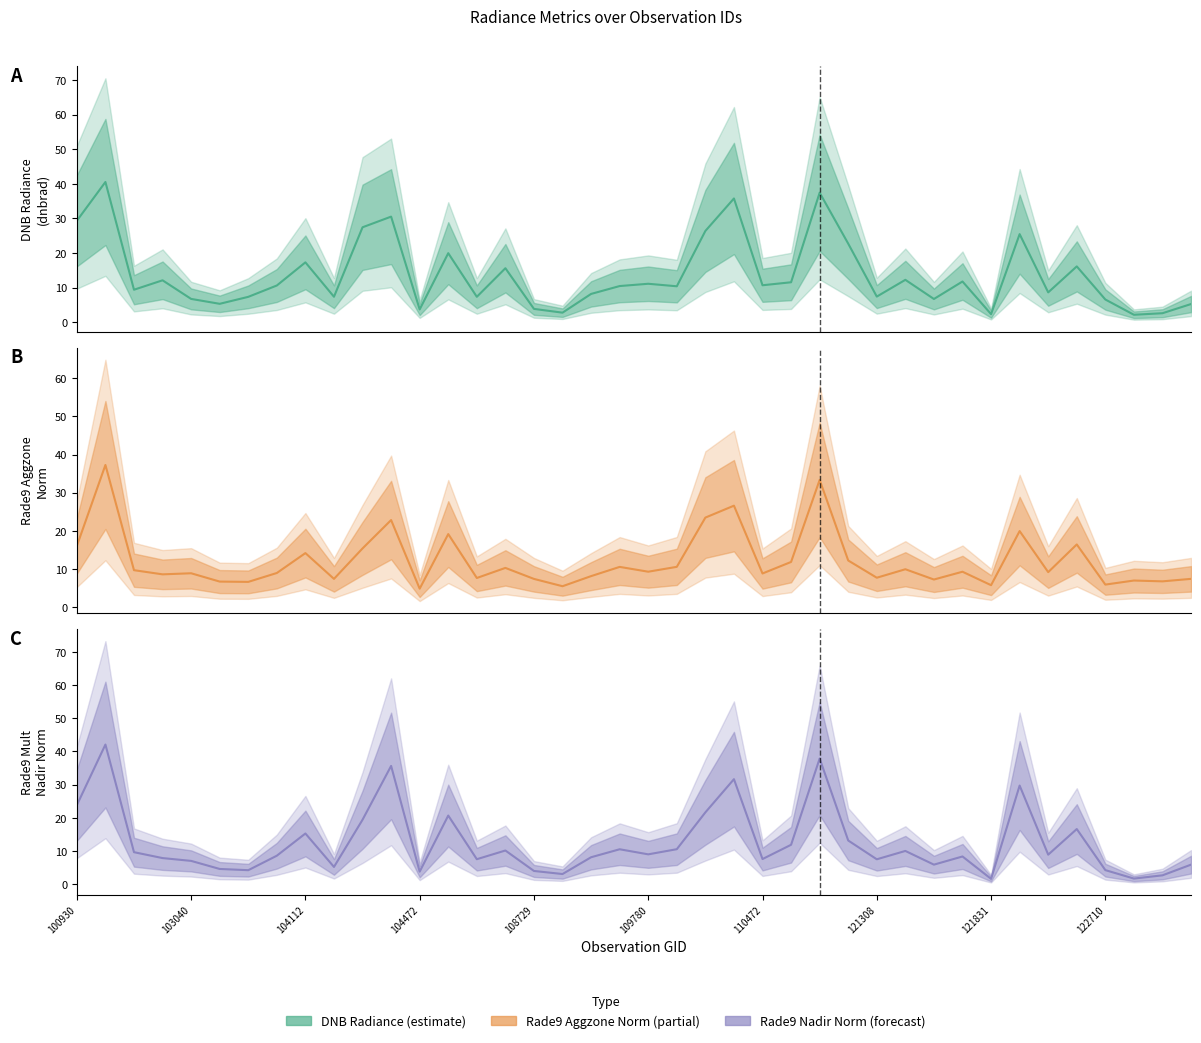

Reading left to right, extract all data points from this chart.

dnbrad: 29.3	40.5	9.4	12.1	6.7	5.3	7.3	10.6	17.3	7.3	27.4	30.5	3.7	19.9	7.3	15.6	3.8	2.7	8.1	10.4	11.1	10.4	26.4	35.7	10.7	11.5	37.4	22.7	7.4	12.2	6.7	11.7	2.3	25.4	8.6	16.1	6.5	2.1	2.6	5.2
rade9_aggzone_norm: 16.1	37.3	9.7	8.6	8.9	6.7	6.6	9.0	14.2	7.4	15.4	22.8	4.9	19.2	7.7	10.3	7.4	5.5	8.1	10.6	9.3	10.6	23.5	26.6	8.8	11.9	33.4	12.2	7.7	9.9	7.3	9.3	5.8	20.0	9.2	16.4	5.9	7.0	6.8	7.4
rade9_mult_nadir_norm: 23.8	42.1	9.7	7.9	7.0	4.6	4.2	8.6	15.3	5.2	19.4	35.7	3.8	20.7	7.6	10.2	4.0	3.1	8.1	10.5	9.0	10.6	21.7	31.7	7.6	11.9	37.9	13.2	7.5	10.0	5.9	8.4	1.6	29.7	8.9	16.6	4.3	1.7	2.7	5.9